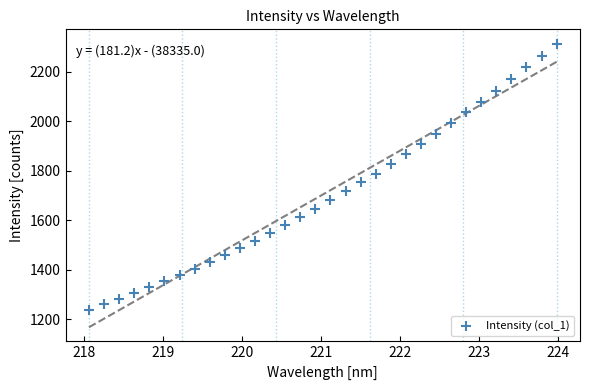

What is the range of X values (max minus min)?

5.9